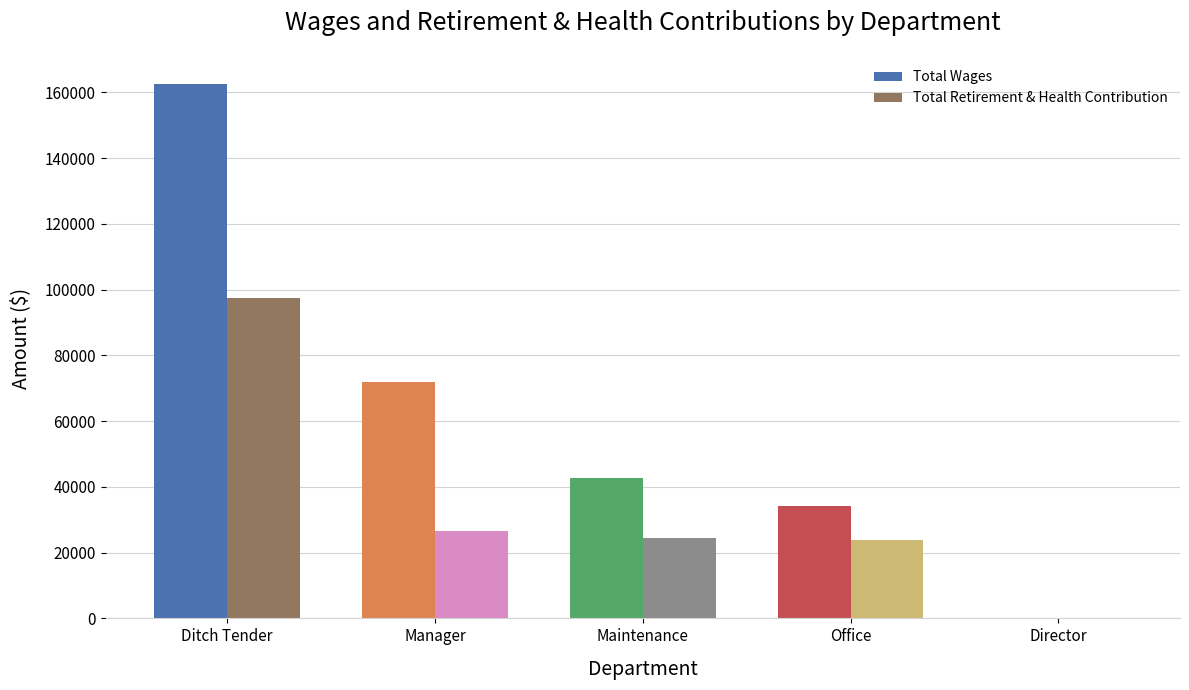

Which category has the highest value in the Total Retirement & Health Contribution series?

Ditch Tender